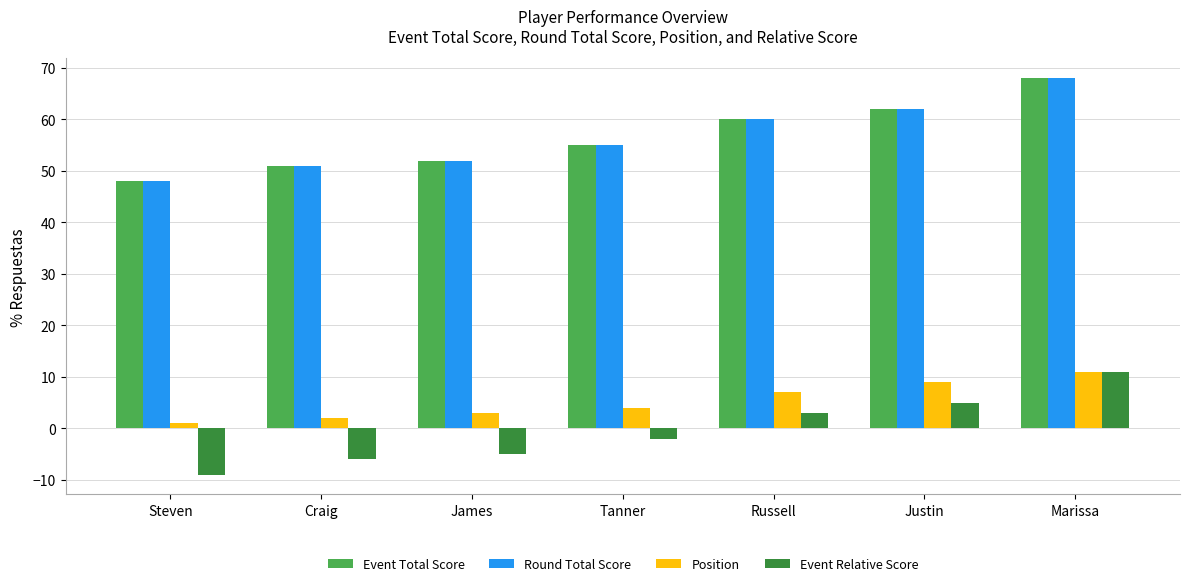

At which label is Event Total Score closest to 58?

Russell